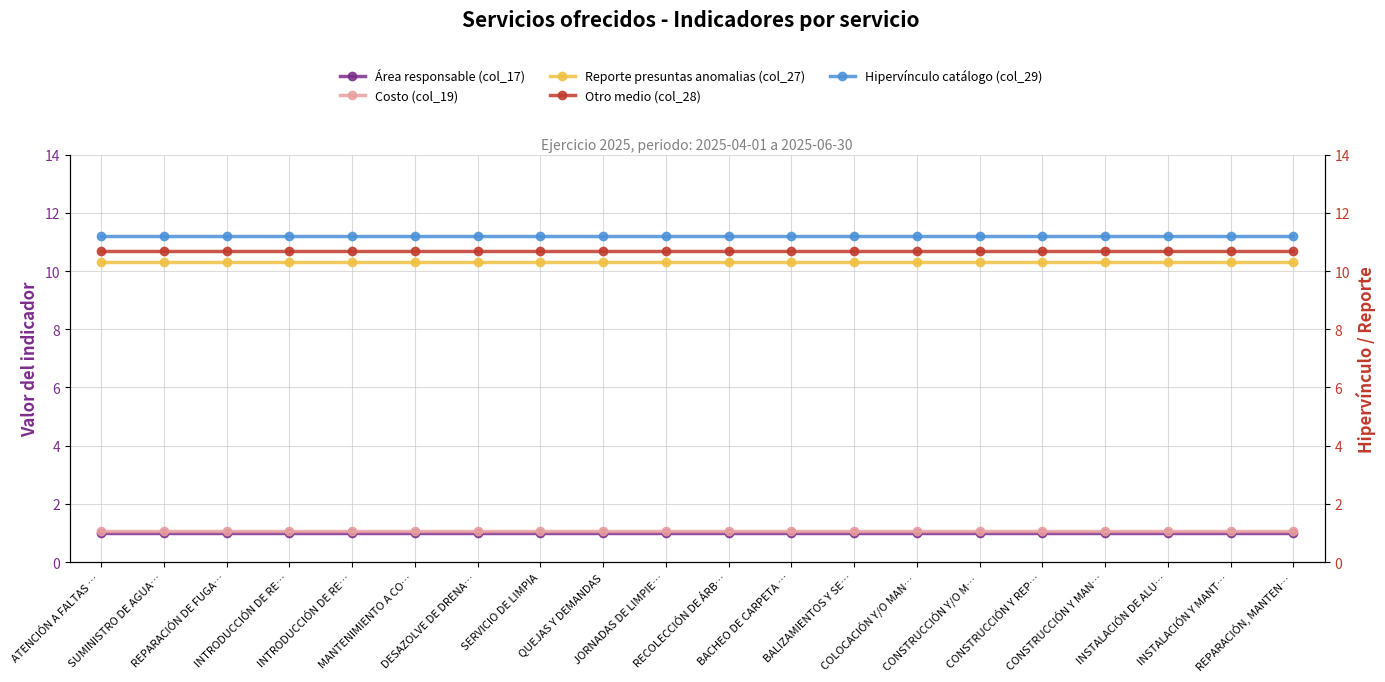

True or false: Hipervínculo catálogo (col_29) has more than 1 interior local peaks.

False